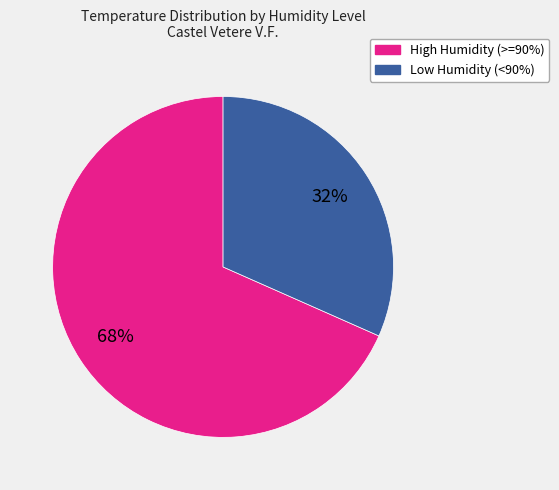

Is there a majority slice in this chart?

Yes